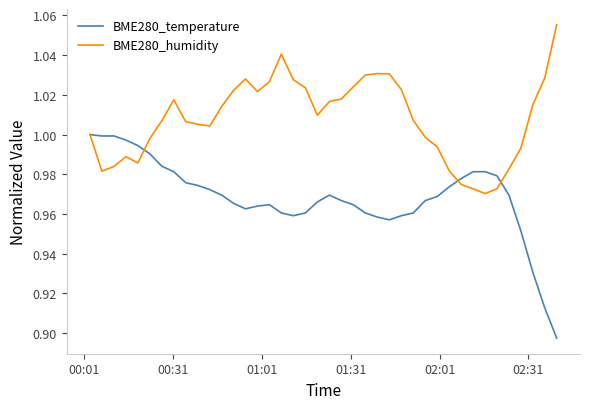

Which series has the largest total across all categories?

BME280_humidity